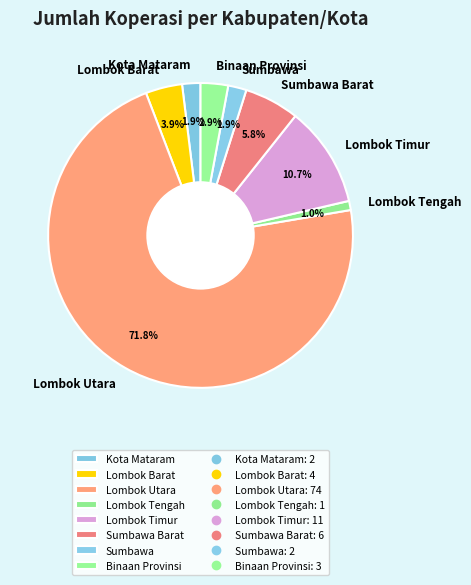

To the nearest percent, what is the difference between the Lombok Utara and Sumbawa Barat slice percentages?

66%